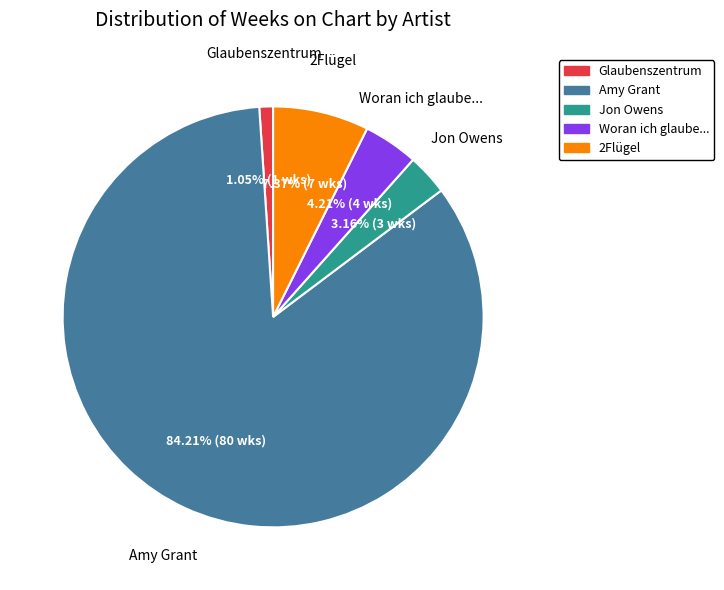

The Amy Grant slice represents 84% of the pie. True or false?

True